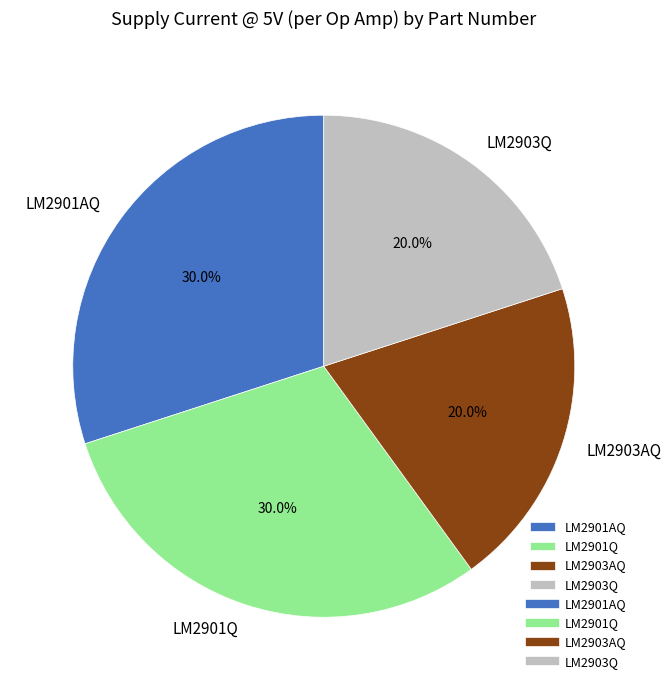

What percentage do LM2903Q and LM2901Q together represent?

50.0%